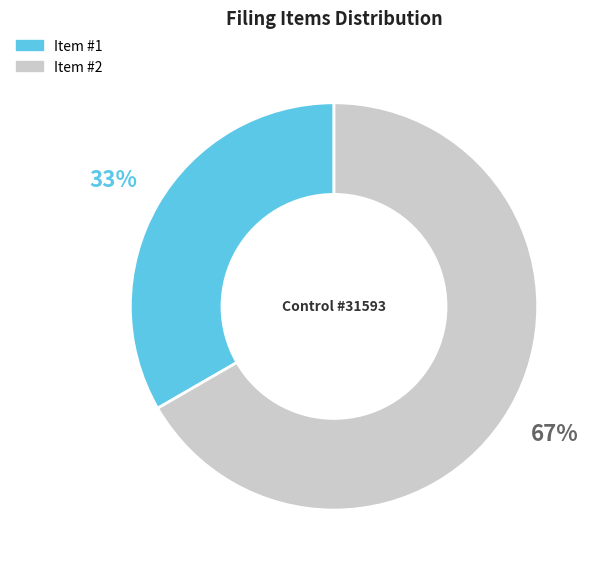

Which category has the smallest portion of the pie?

Item #1